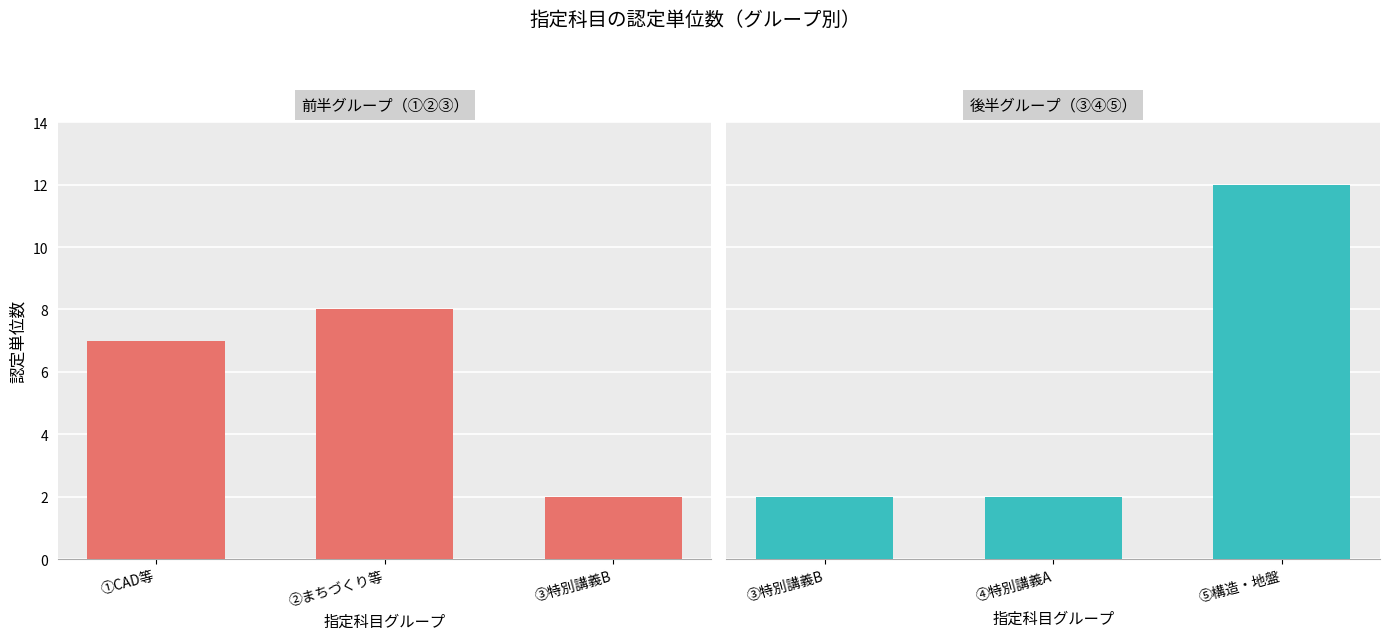

What is the difference between the maximum and minimum values in the 認定単位数（グループ③④⑤） series?

10